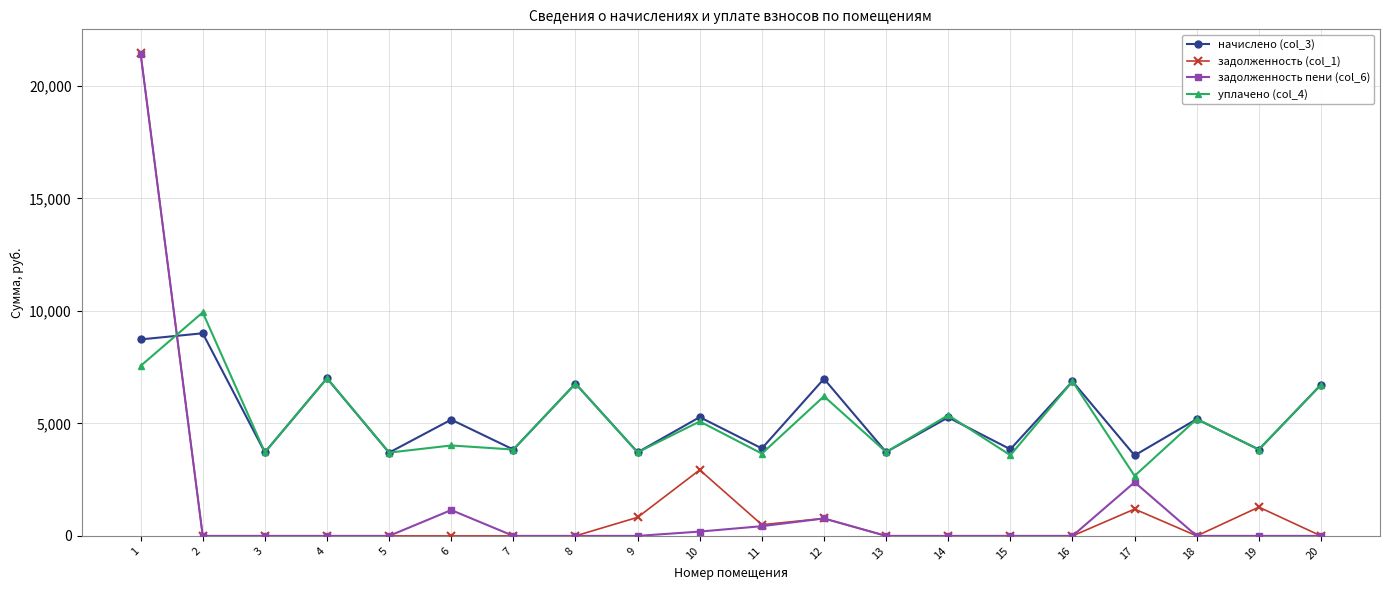

Where is the first local minimum for уплачено (col_4)?

3